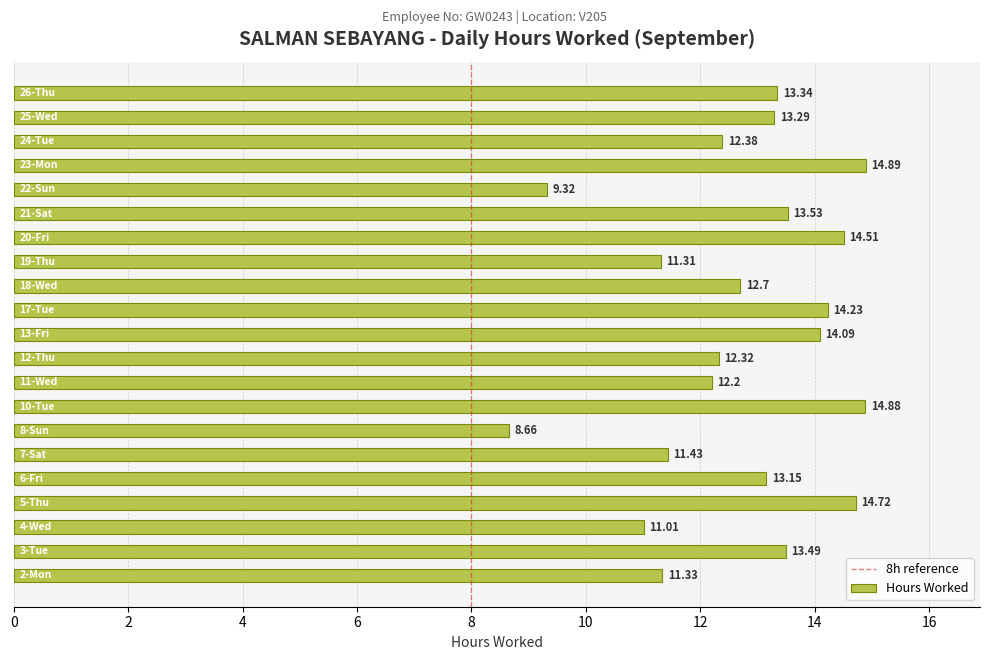

What is the difference between the maximum and minimum values?

6.2